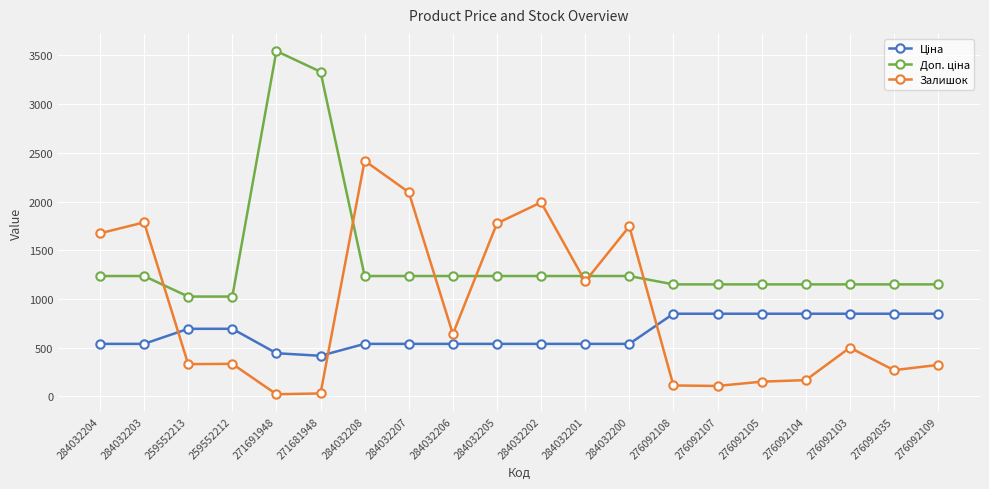

Count the number of categories in the chart.

20